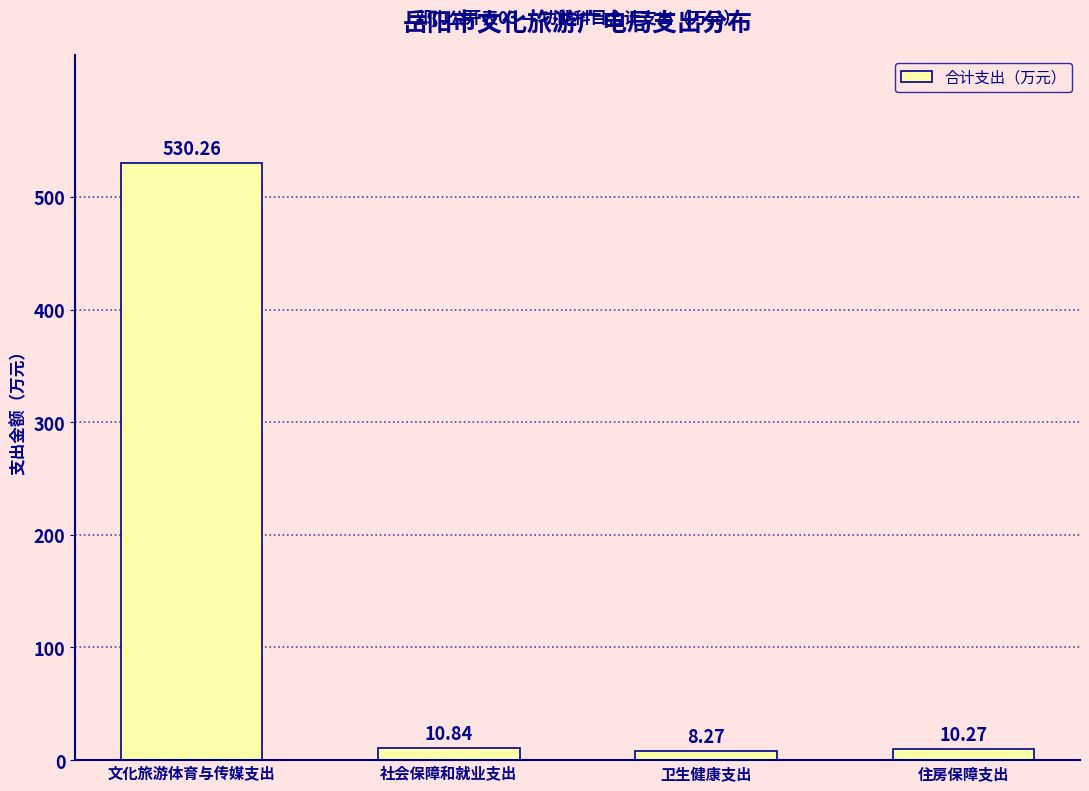

What is the label of the 4th bar from the right?

文化旅游体育与传媒支出